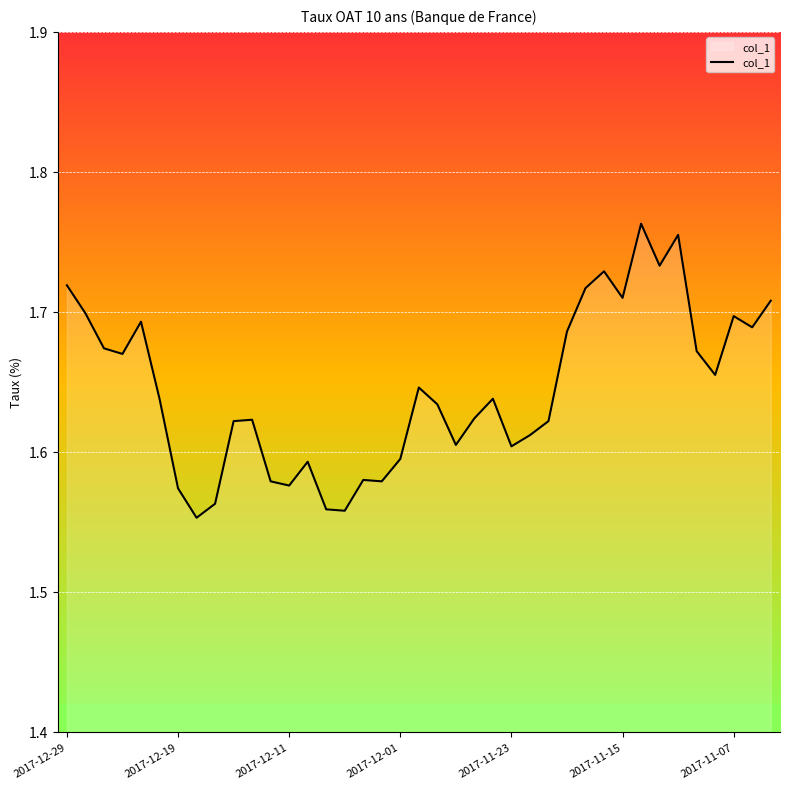

Does the chart display data point markers on the line(s)?

No